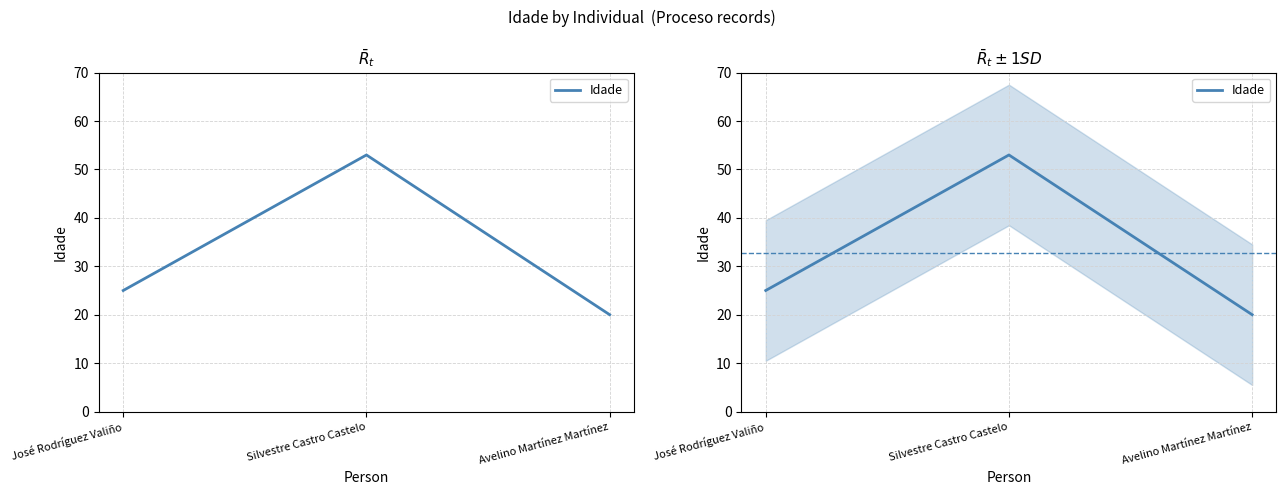

How many series are shown in this chart?

1